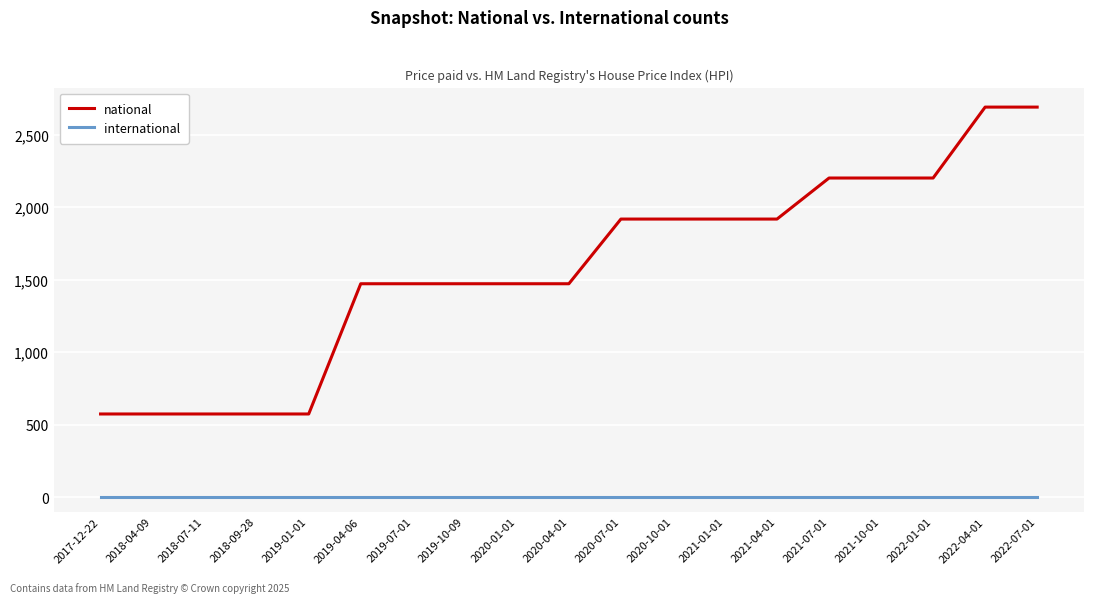

Is the value of international at 2017-12-22 greater than the value of national at 2021-04-01?

No